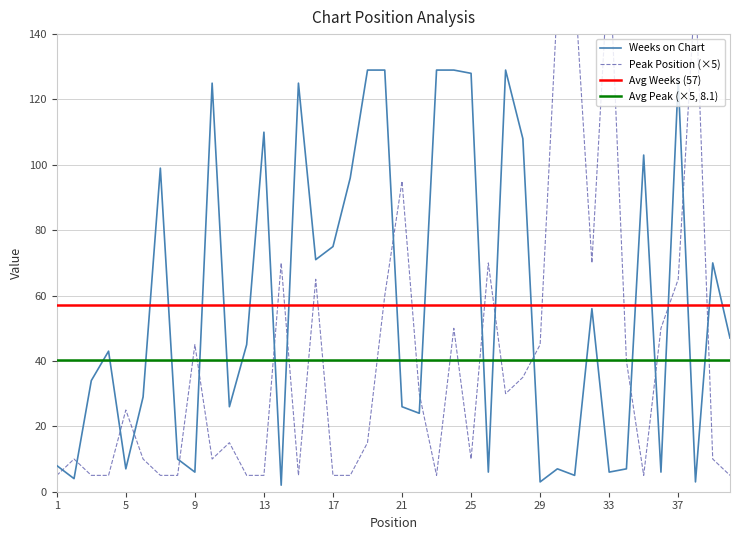

What is the highest value of the Weeks on Chart series?

129